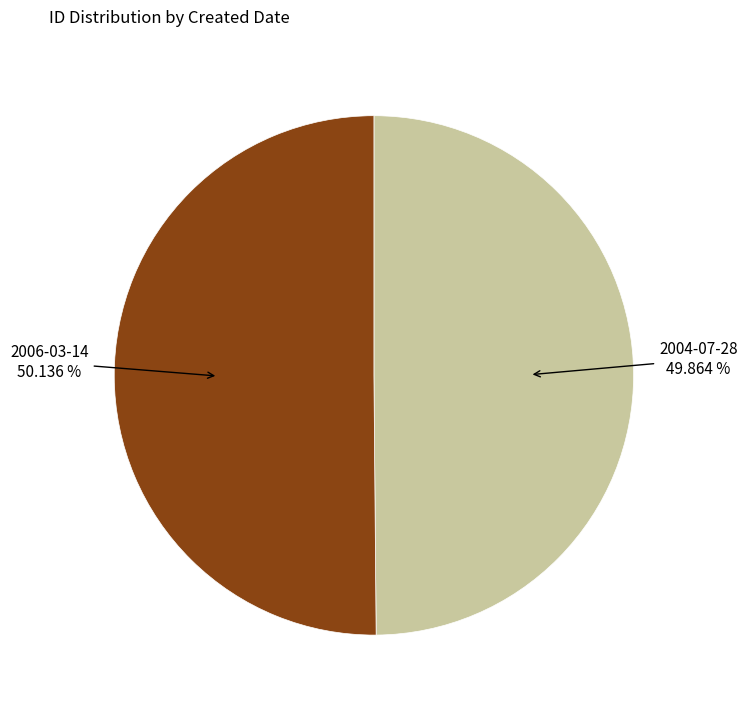

How many slices are in this pie chart?

2